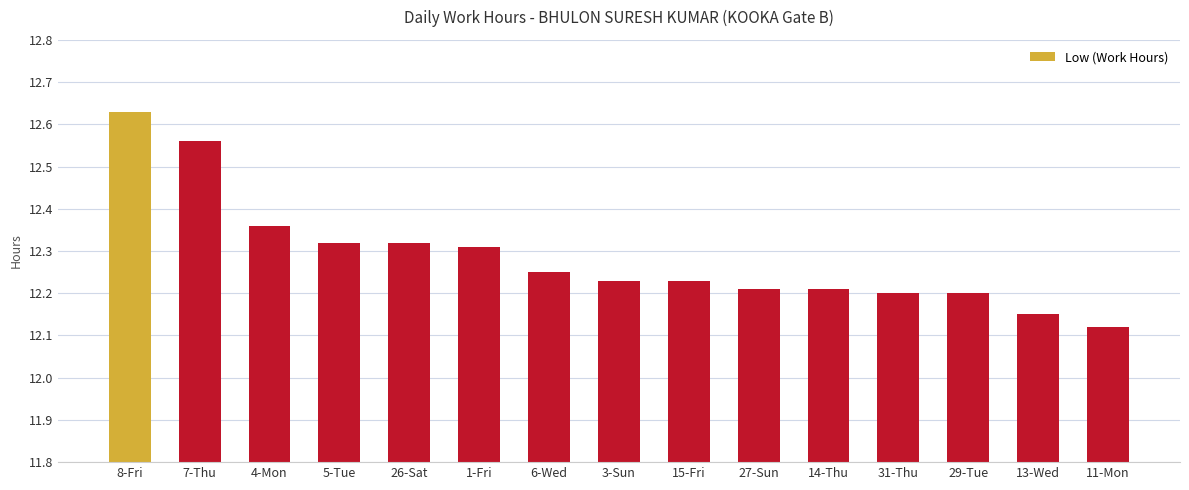

At which label is the value closest to 12?

11-Mon